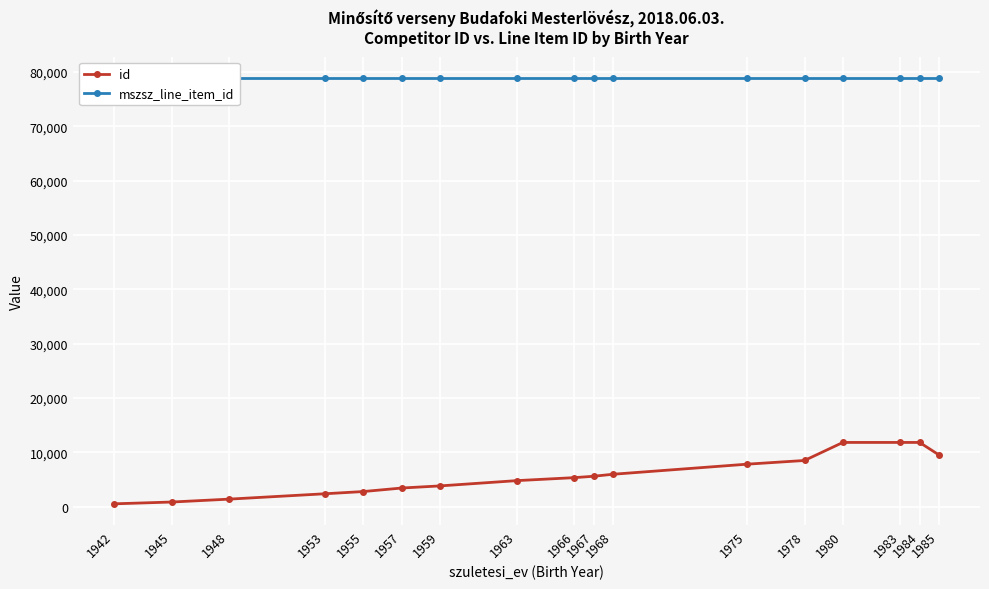

What is the average value of the mszsz_line_item_id series?

78924